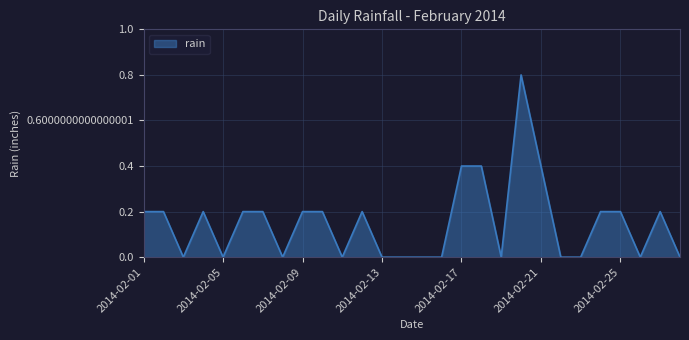

What is the maximum value shown in the chart?

0.8